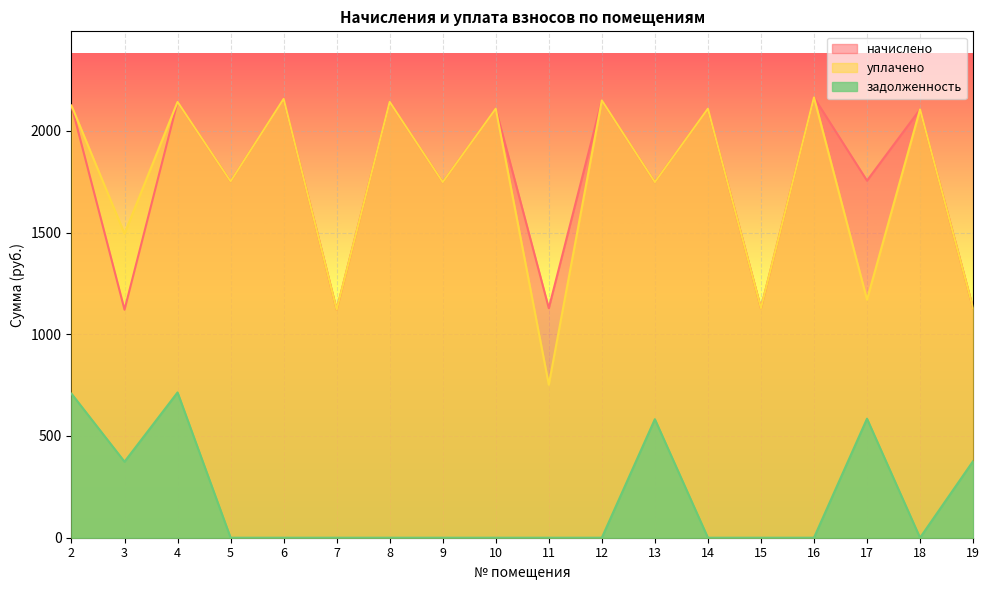

At 3, list the series in order from largest to smallest.

уплачено, начислено, задолженность